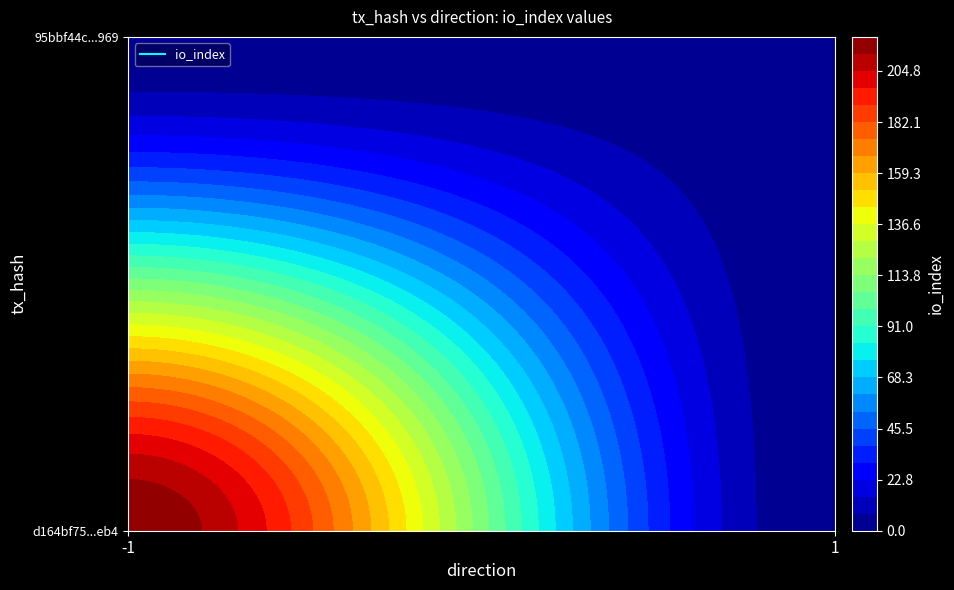

How many values in the d164bf75a9f30e4d297cc4e76f4fb1f69264eb4 series are below 219?

1